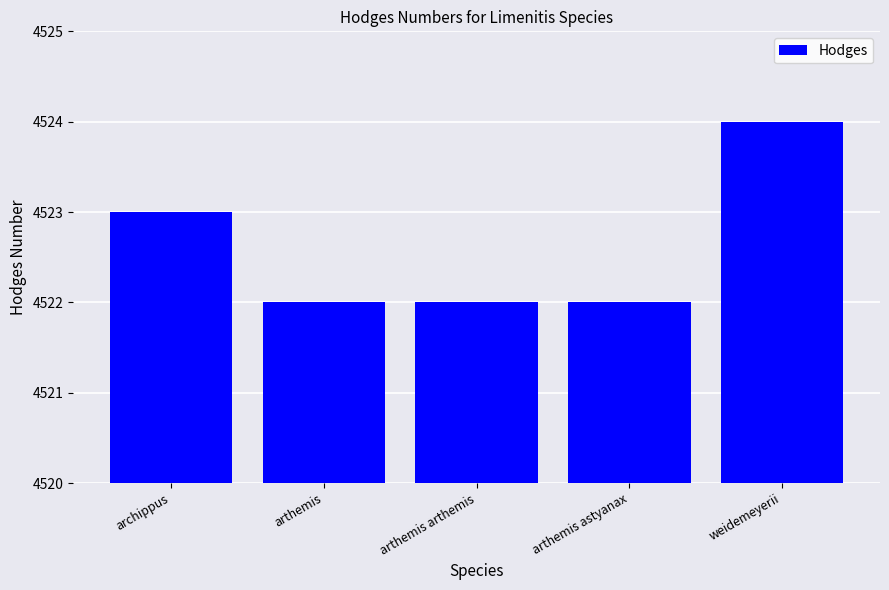

Between weidemeyerii and arthemis, which is larger?

weidemeyerii